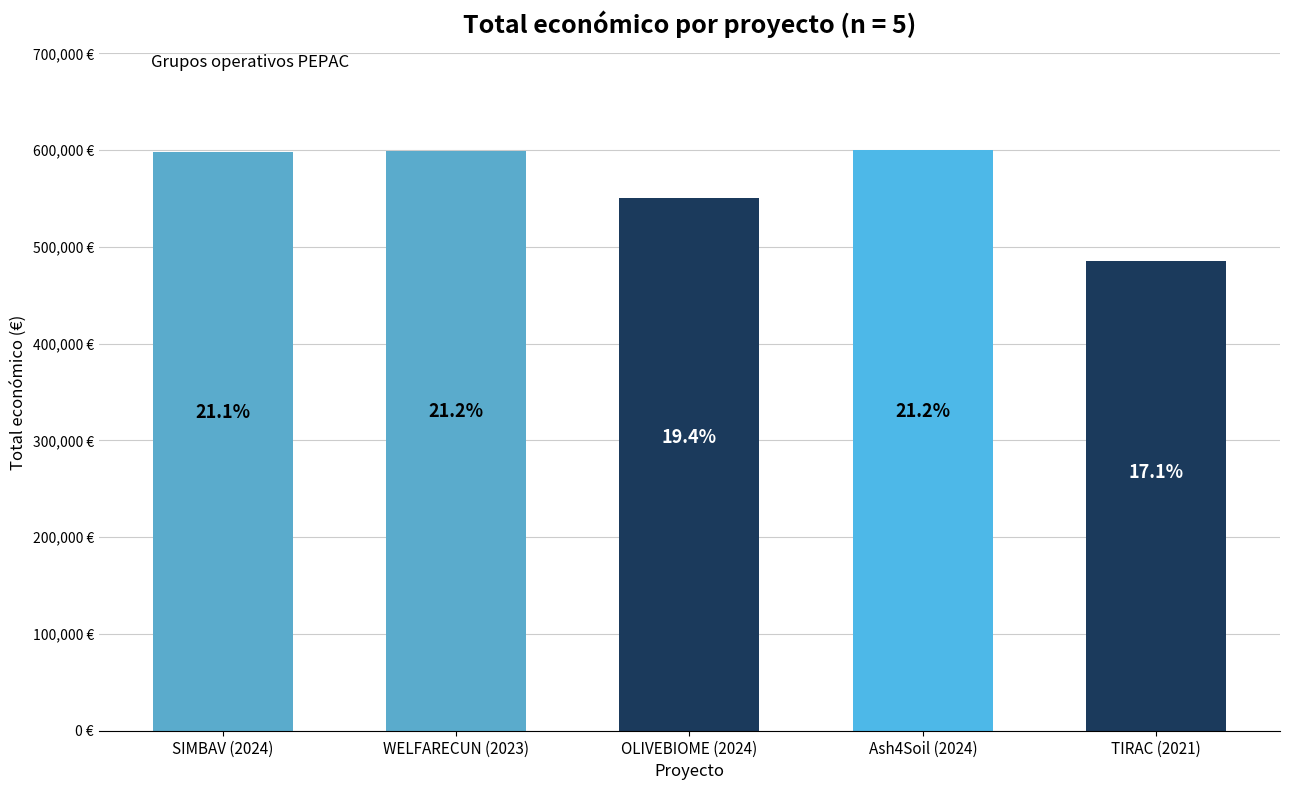

What is the difference between the maximum and minimum values?

114957